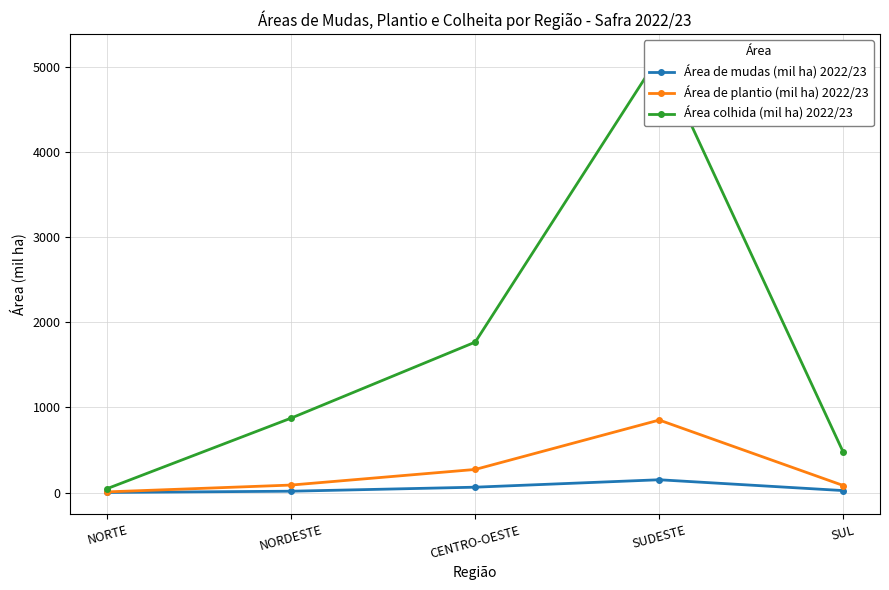

What is the sum of all Área colhida (mil ha) 2022/23 values?

8292.7